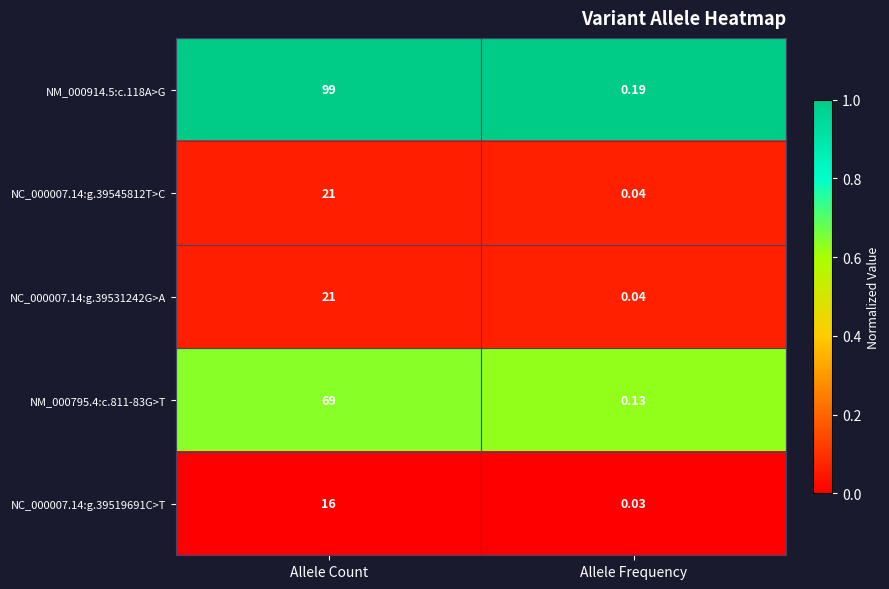

Where is NC_000007.14:g.39531242G>A nearest to the value 10?

Allele Frequency